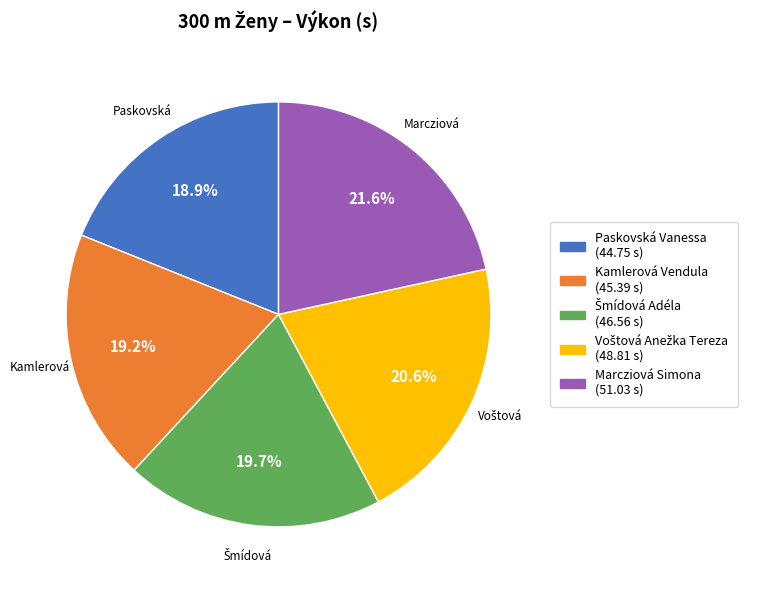

Is there any slice that represents more than half of the pie?

No